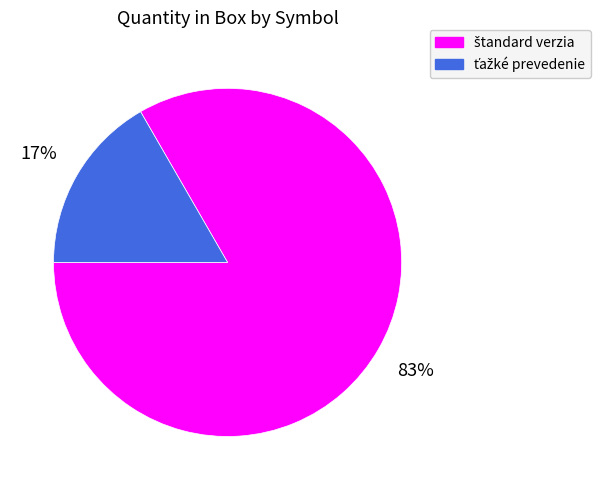

Is there any slice that represents more than half of the pie?

Yes